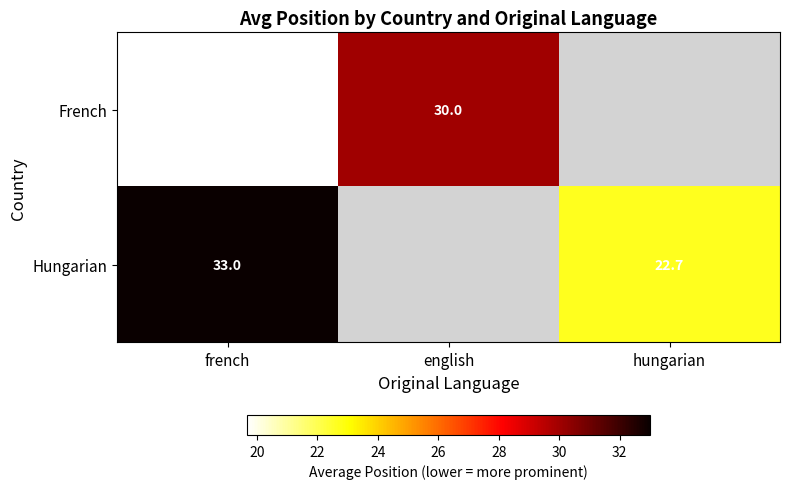

What is the greatest value displayed?

33.0